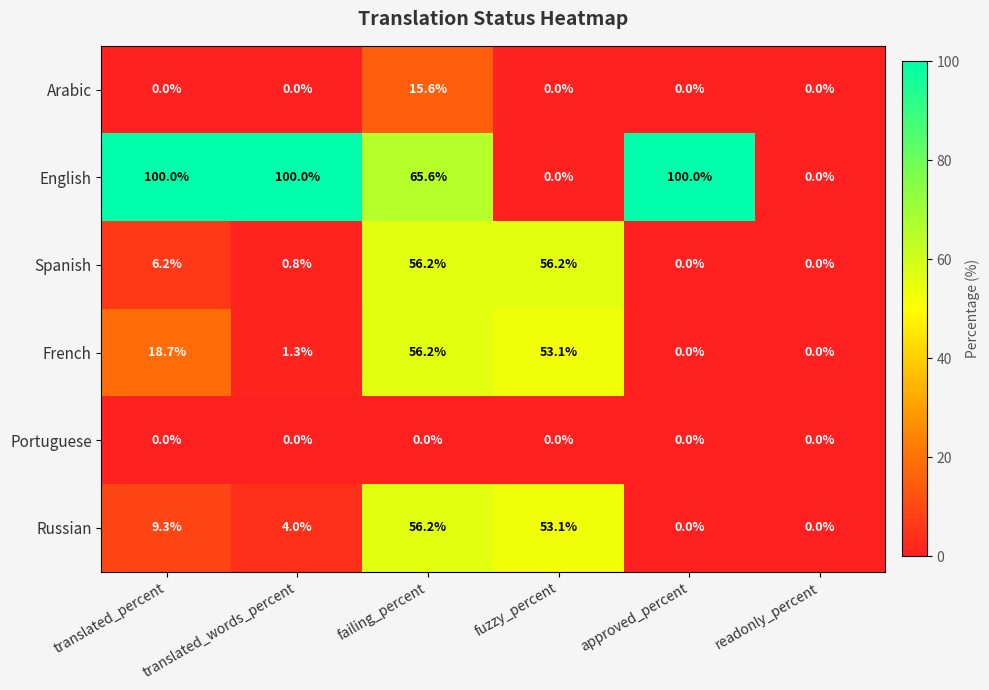

The value of Russian at translated_percent is 4.4. True or false?

False